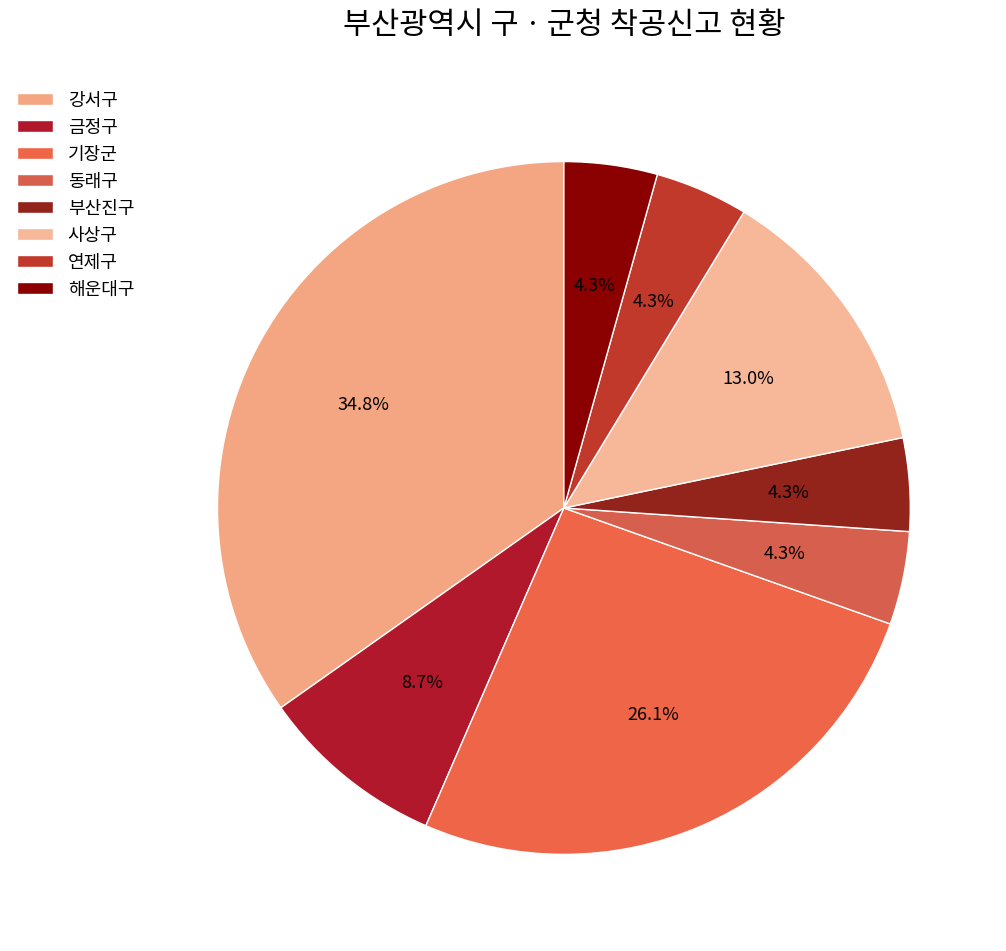

True or false: 기장군 accounts for 26% of the total.

True